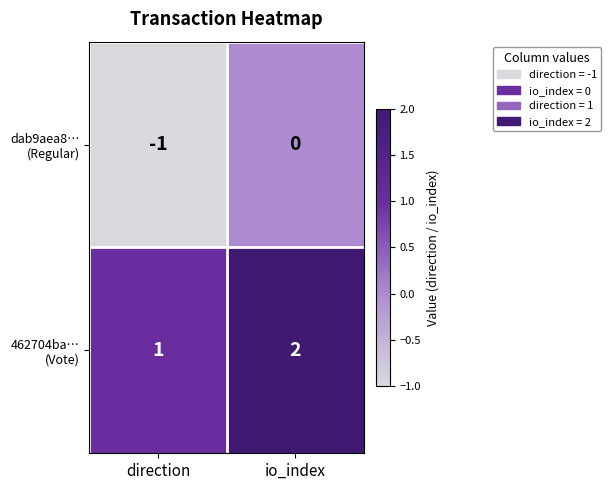

At which category does the chart reach its minimum across all series?

direction